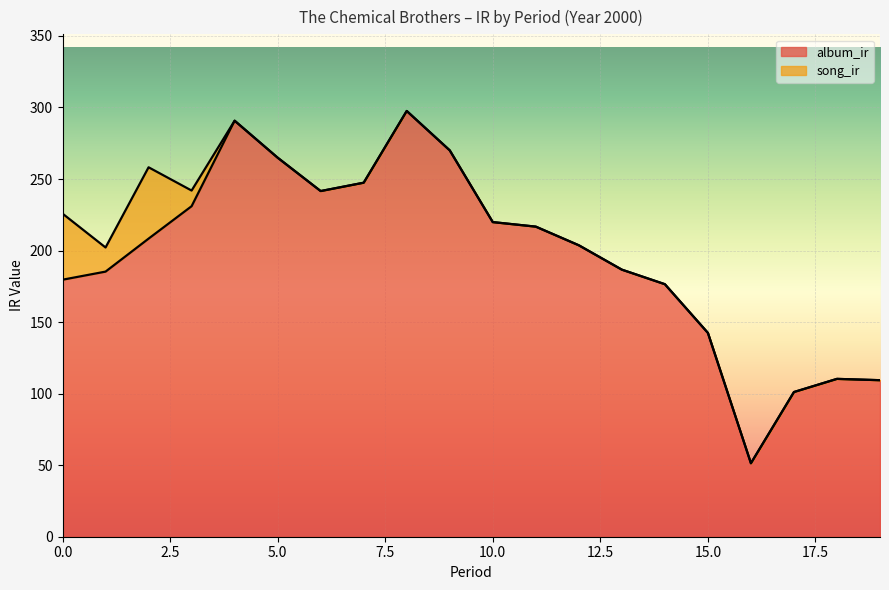

Reading right to left, extract all data points from this chart.

19=109.4	18=110.3	17=101.1	16=51.4	15=142.5	14=176.5	13=186.7	12=203.7	11=216.7	10=219.9	9=270.0	8=297.6	7=247.4	6=241.6	5=264.9	4=290.8	3=231.0	2=208.3	1=185.3	0=179.6